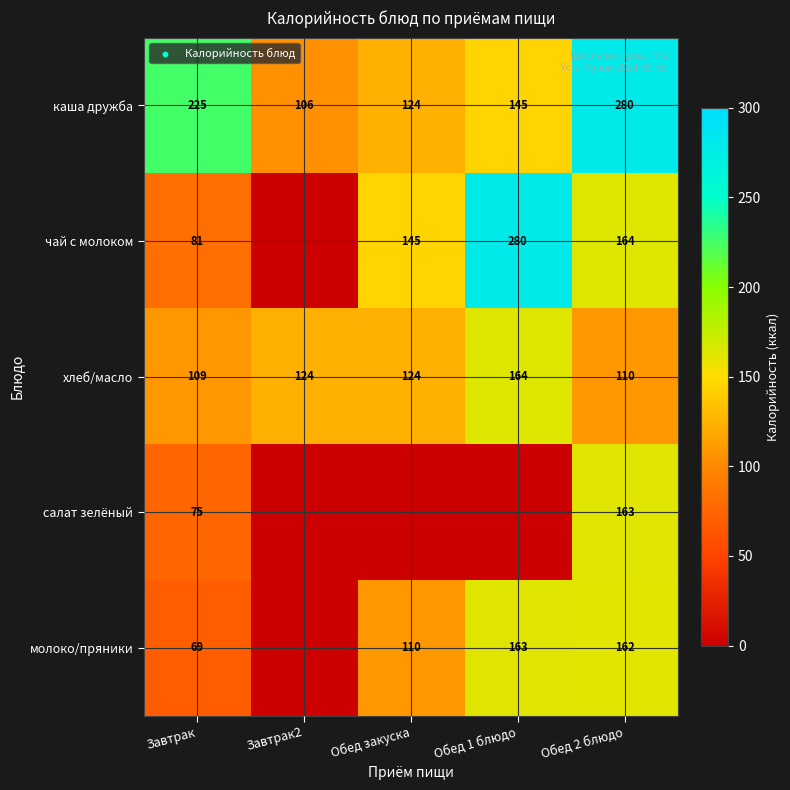

Is it true that молоко/пряники equals 38 at Обед 2 блюдо?

False